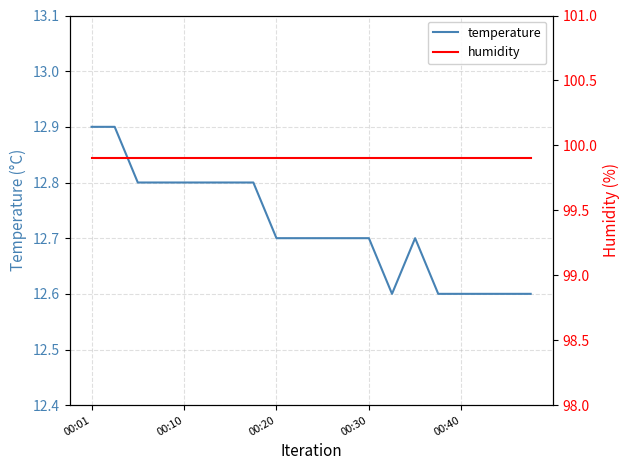

Rank the series by their maximum value, from lowest to highest.

temperature, humidity